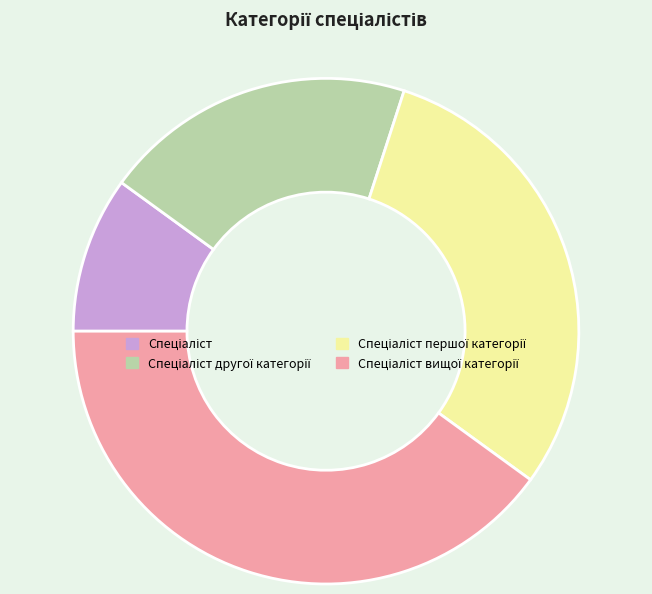

Does any single category account for the majority?

No